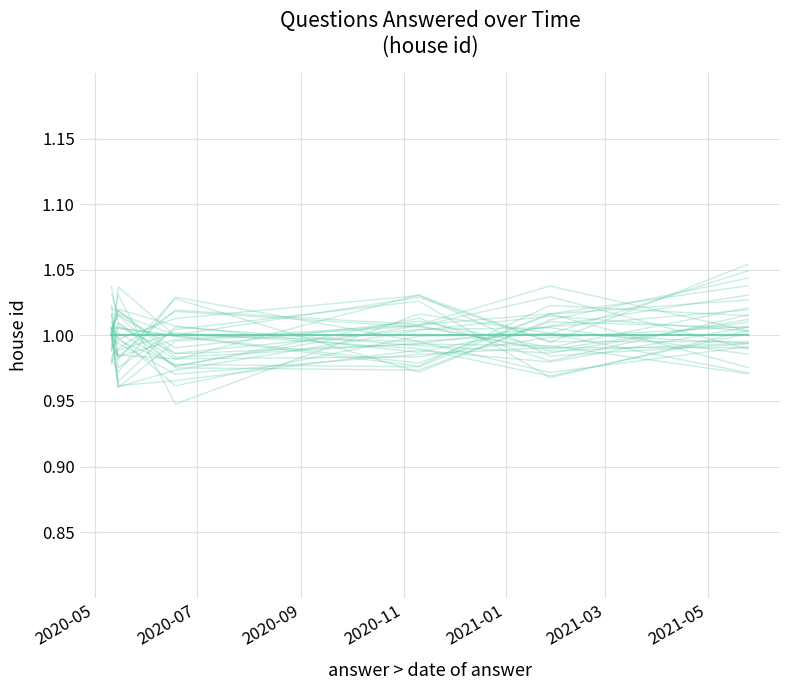

What is the label of the 2nd point from the left?

2020-07